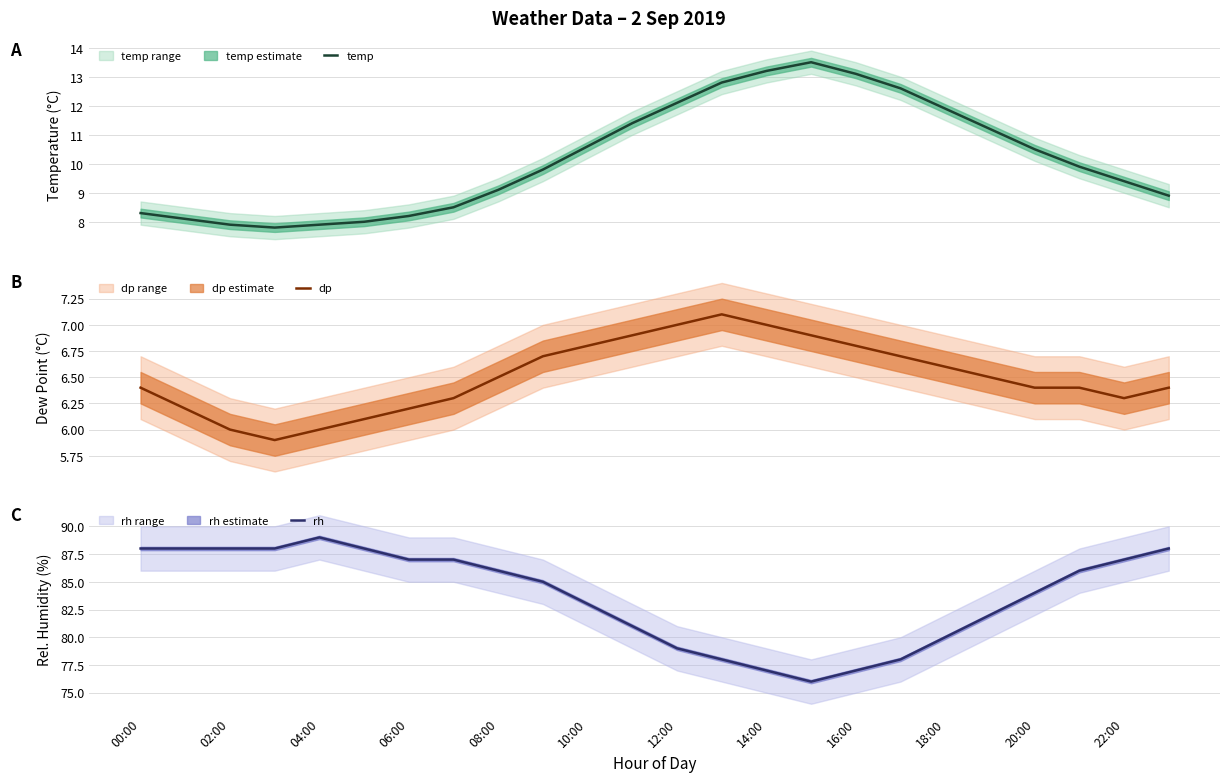

What is the maximum value for temp?

13.5